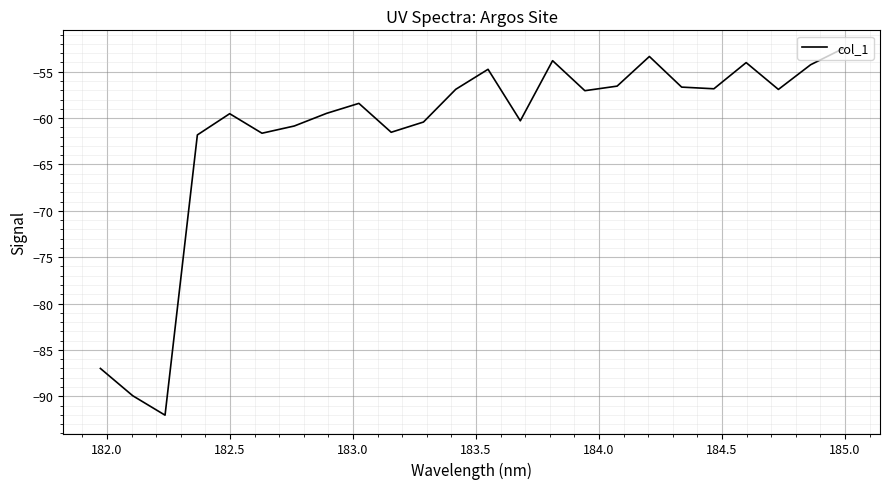

What is the minimum value shown in the chart?

-92.0